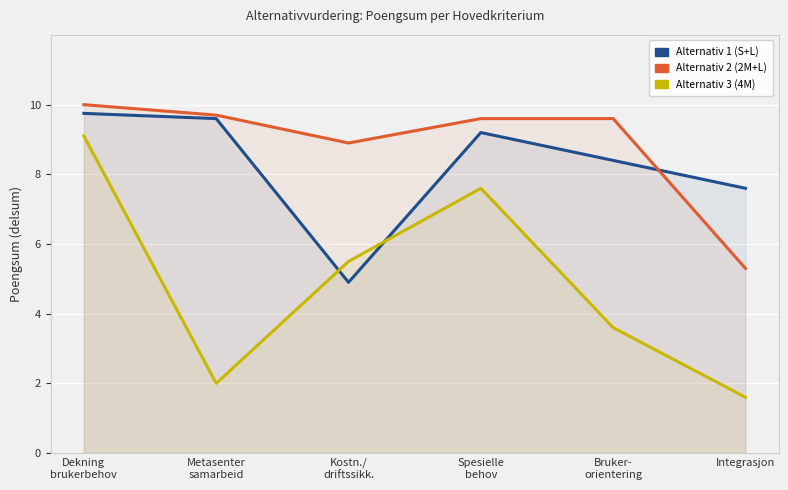

What is the approximate value of Alternativ 3 (4M) at Kostn./
driftssikk.?

5.5